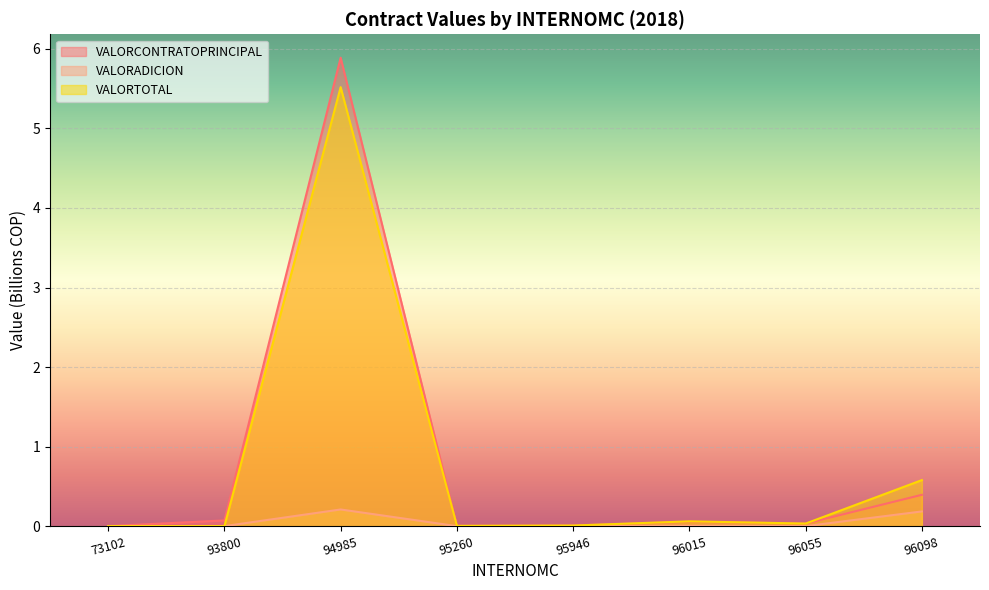

In VALORTOTAL, how many points are lower than both neighbors (excluding endpoints)?

2